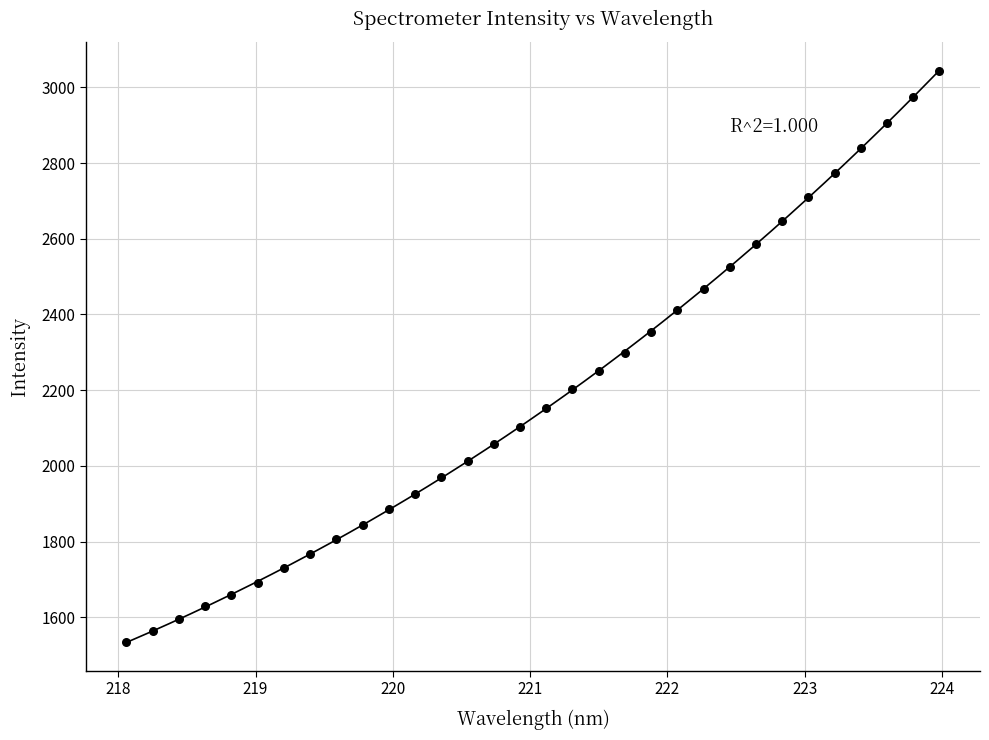

What is the range of X values (max minus min)?

5.9